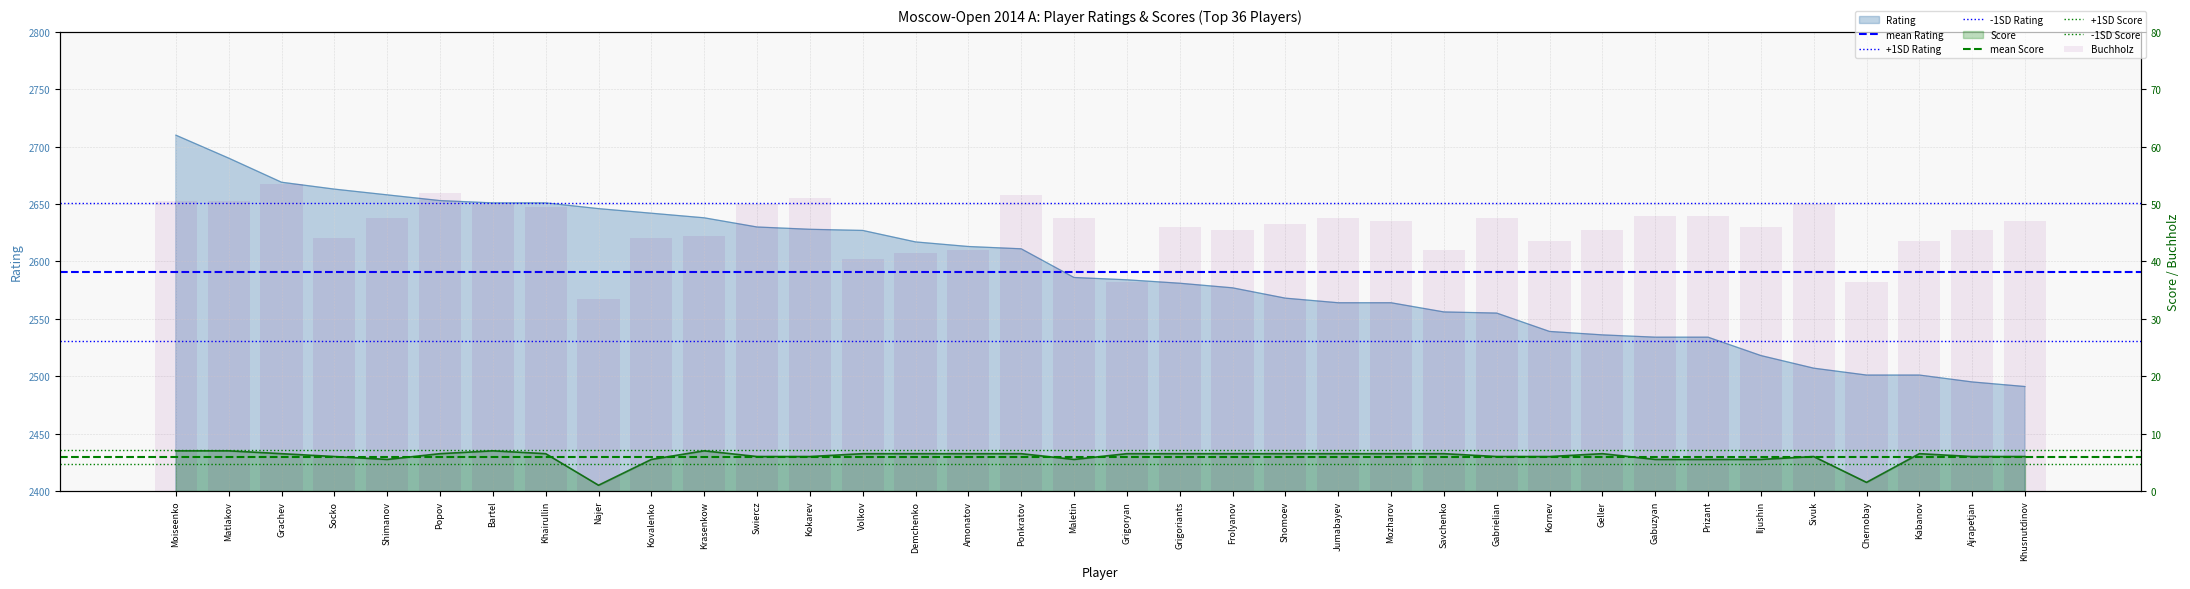

List the series in order of their peak value, highest first.

Rating, Buchholz, Score